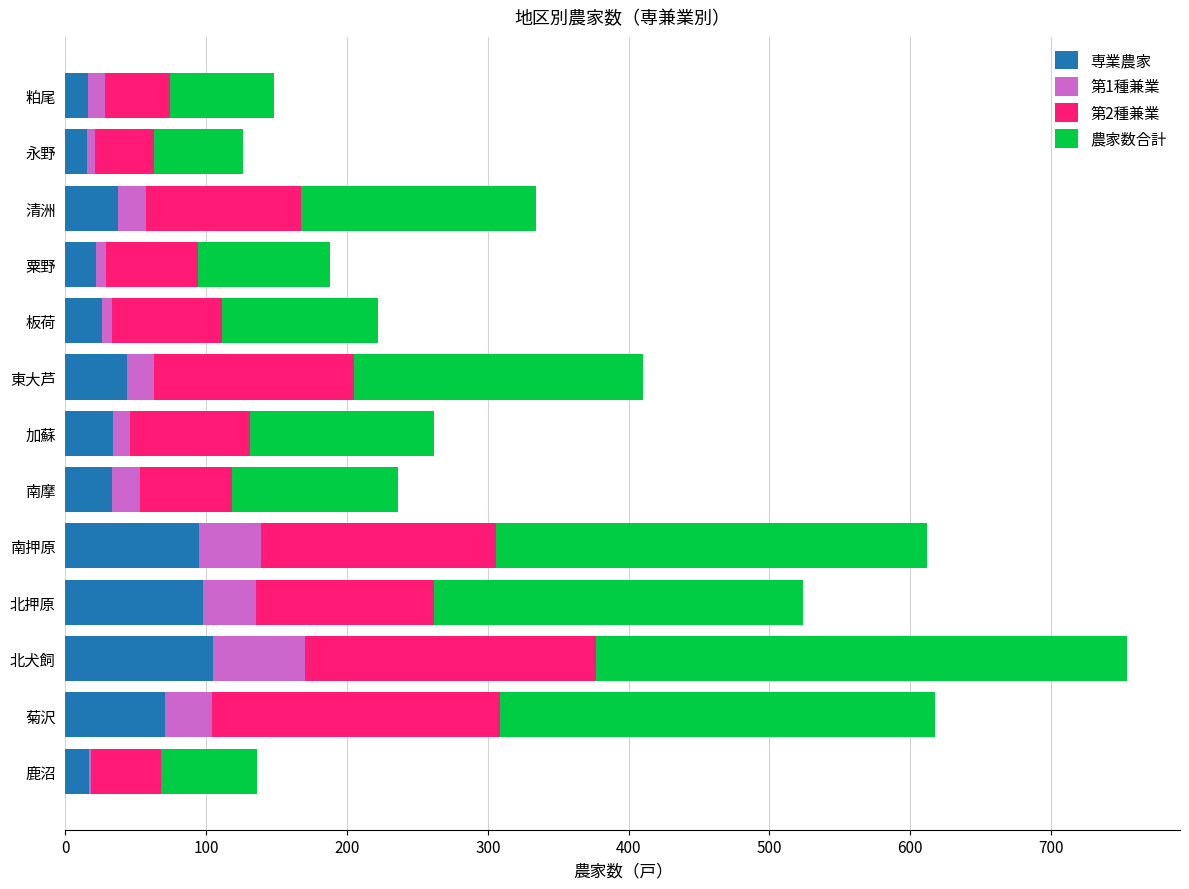

The value of 専業農家 at 北押原 is 143. True or false?

False